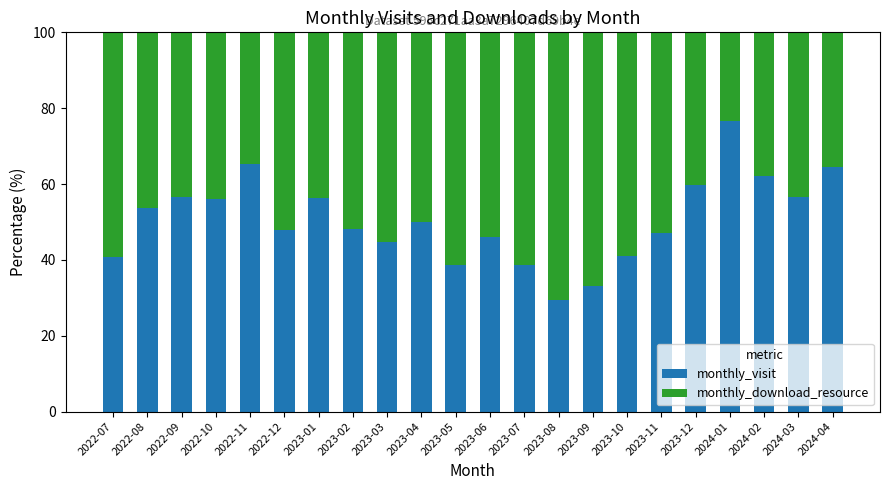

The value of monthly_visit at 2023-02 is 74.0. True or false?

False